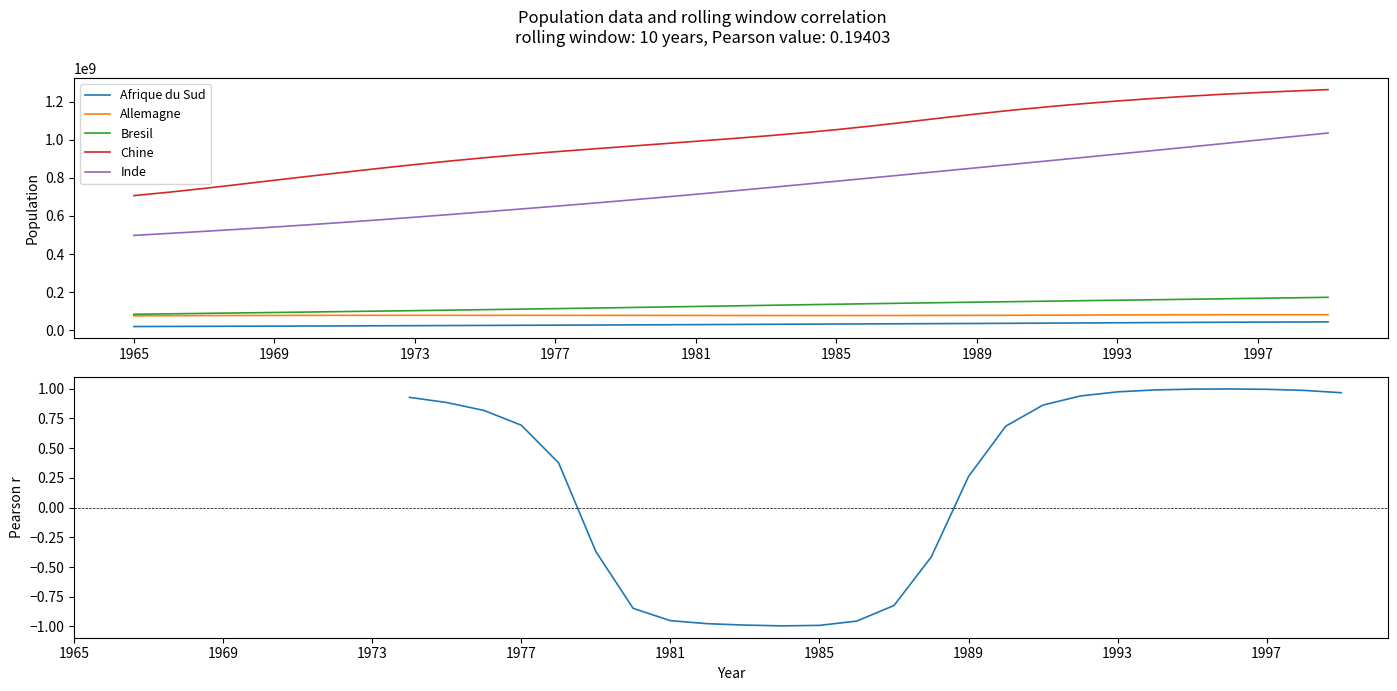

What is the approximate value of Inde at 1973?

593451889